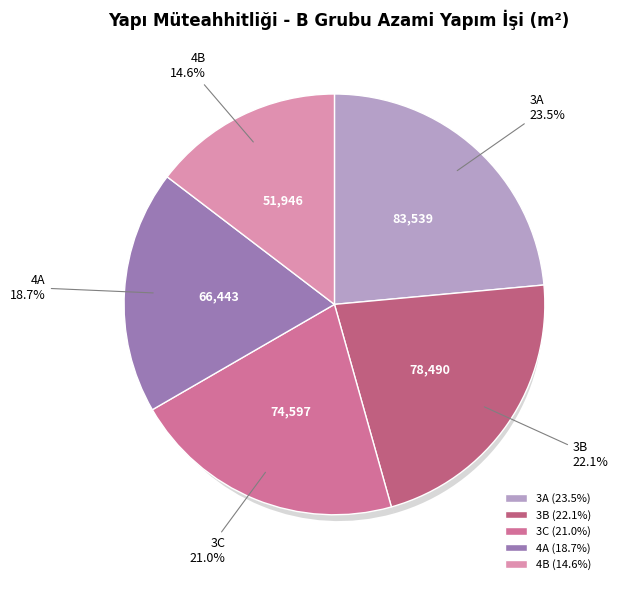

Which category has the biggest portion of the pie?

3A